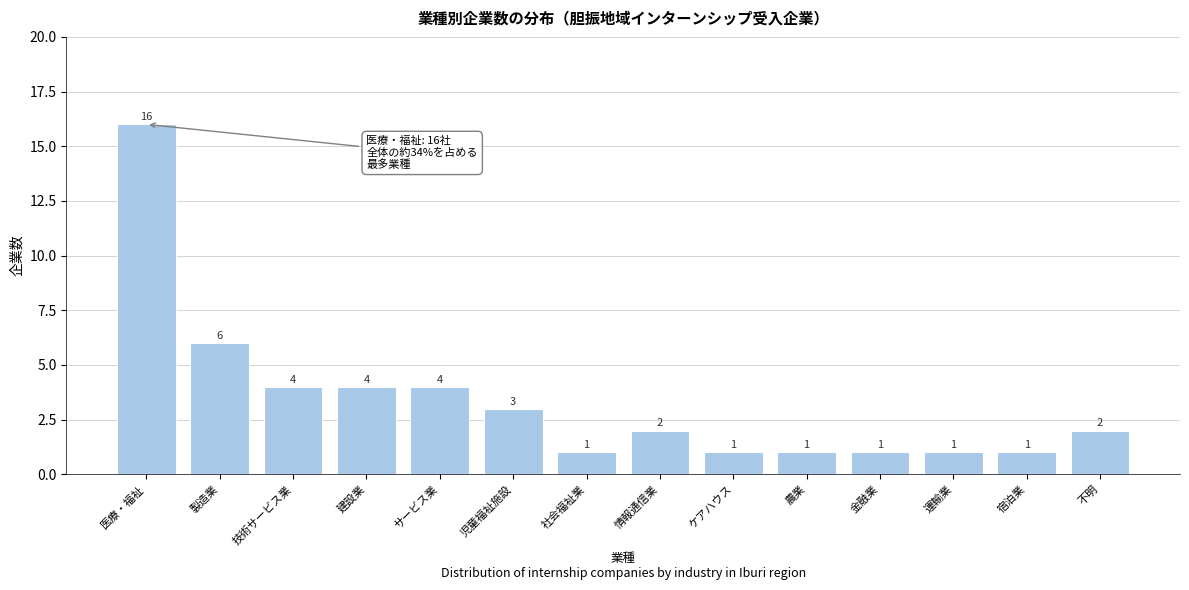

Reading left to right, transcribe all the data shown in this chart.

医療・福祉=16	製造業=6	技術サービス業=4	建設業=4	サービス業=4	児童福祉施設=3	社会福祉業=1	情報通信業=2	ケアハウス=1	農業=1	金融業=1	運輸業=1	宿泊業=1	不明=2